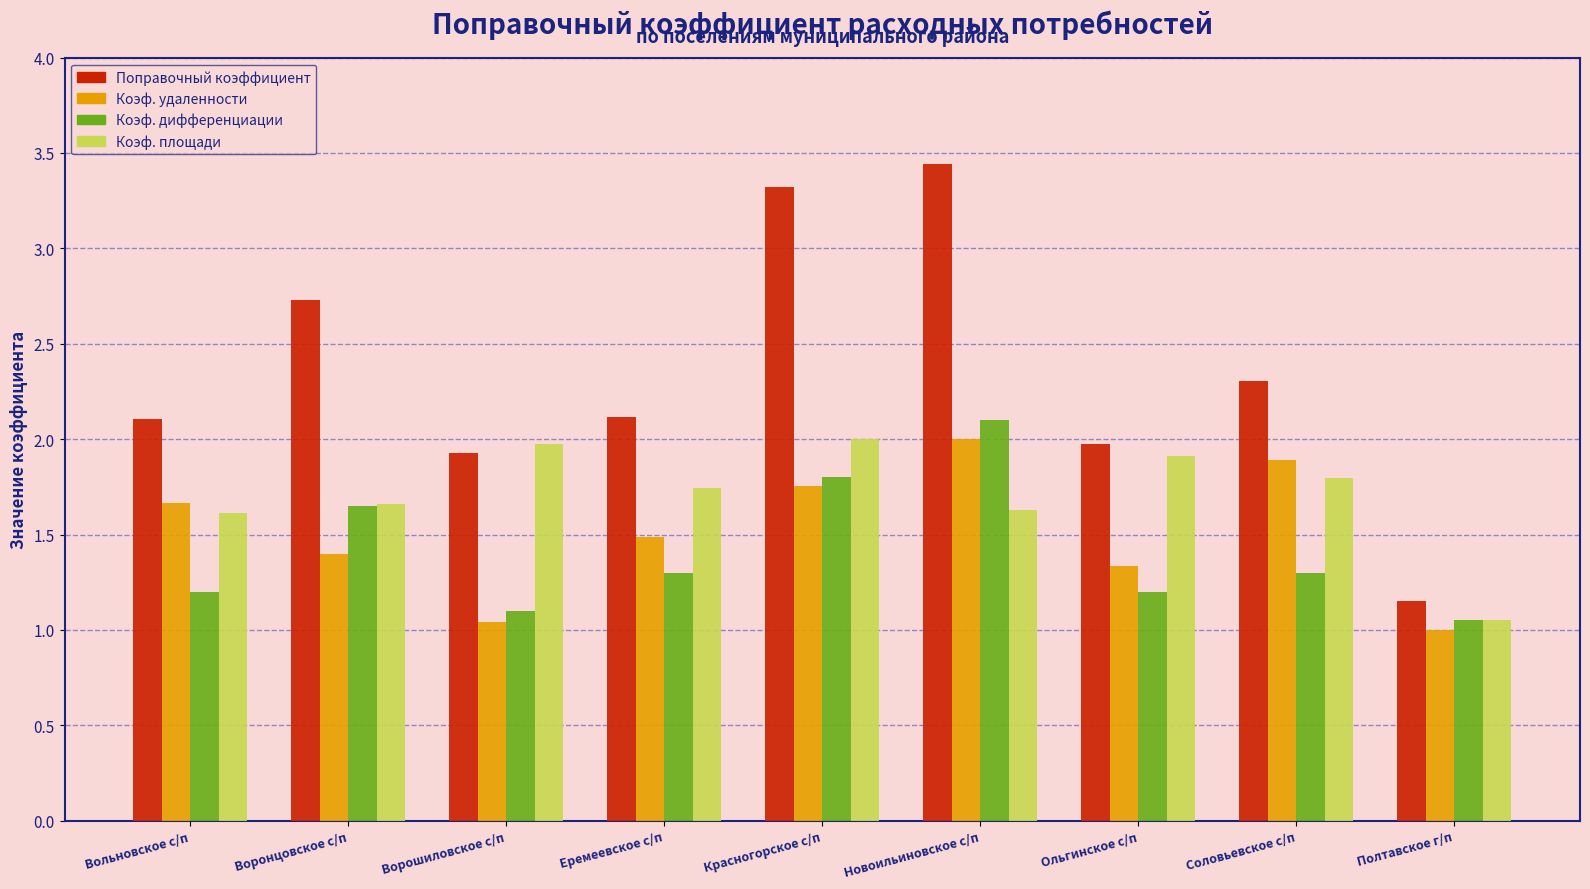

What is the total value across all series at Красногорское с/п?

8.9